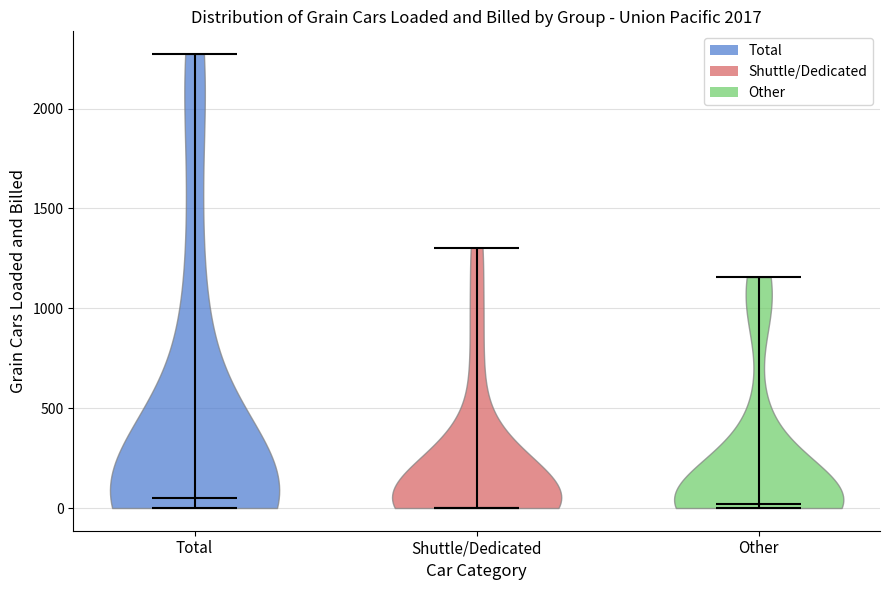

Reading left to right, read every violin against the y-axis: where its median line is, and the lowest and highest points it reaches. The values are not printed on the chart, so give them approximately, as read against the axis.

Total: median line 50, lowest point 0, highest point 2250
Shuttle/Dedicated: median line 0, lowest point 0, highest point 1300
Other: median line 0, lowest point 0, highest point 1150